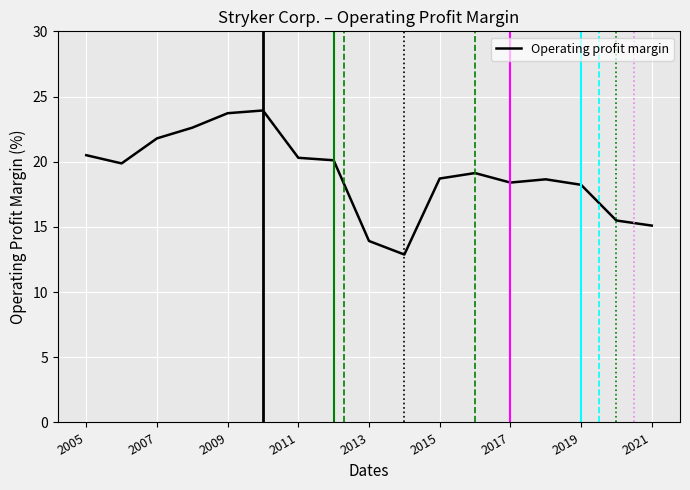

What is the greatest value displayed?

23.9